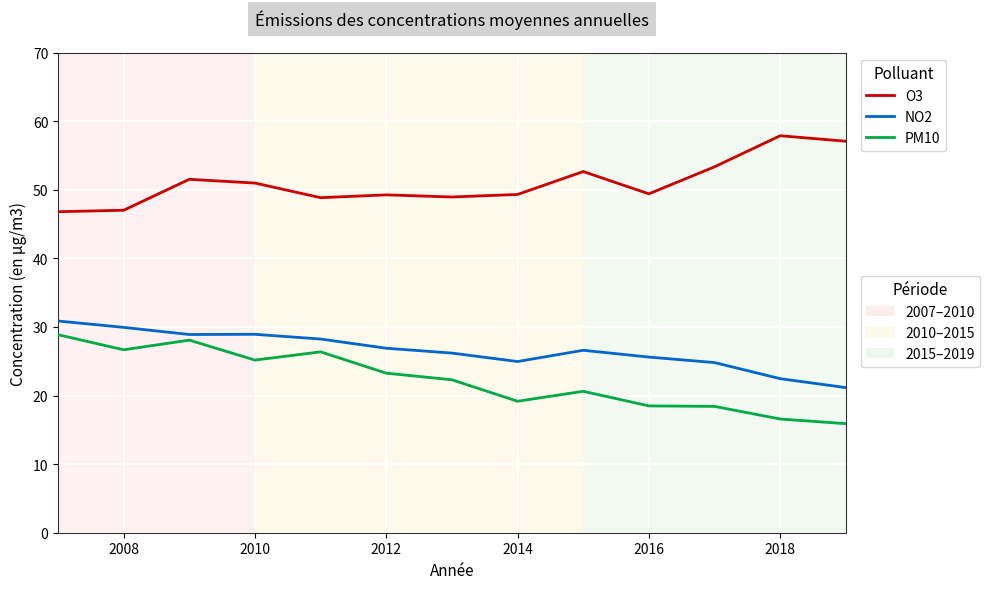

What is the maximum value shown in the chart?

57.9